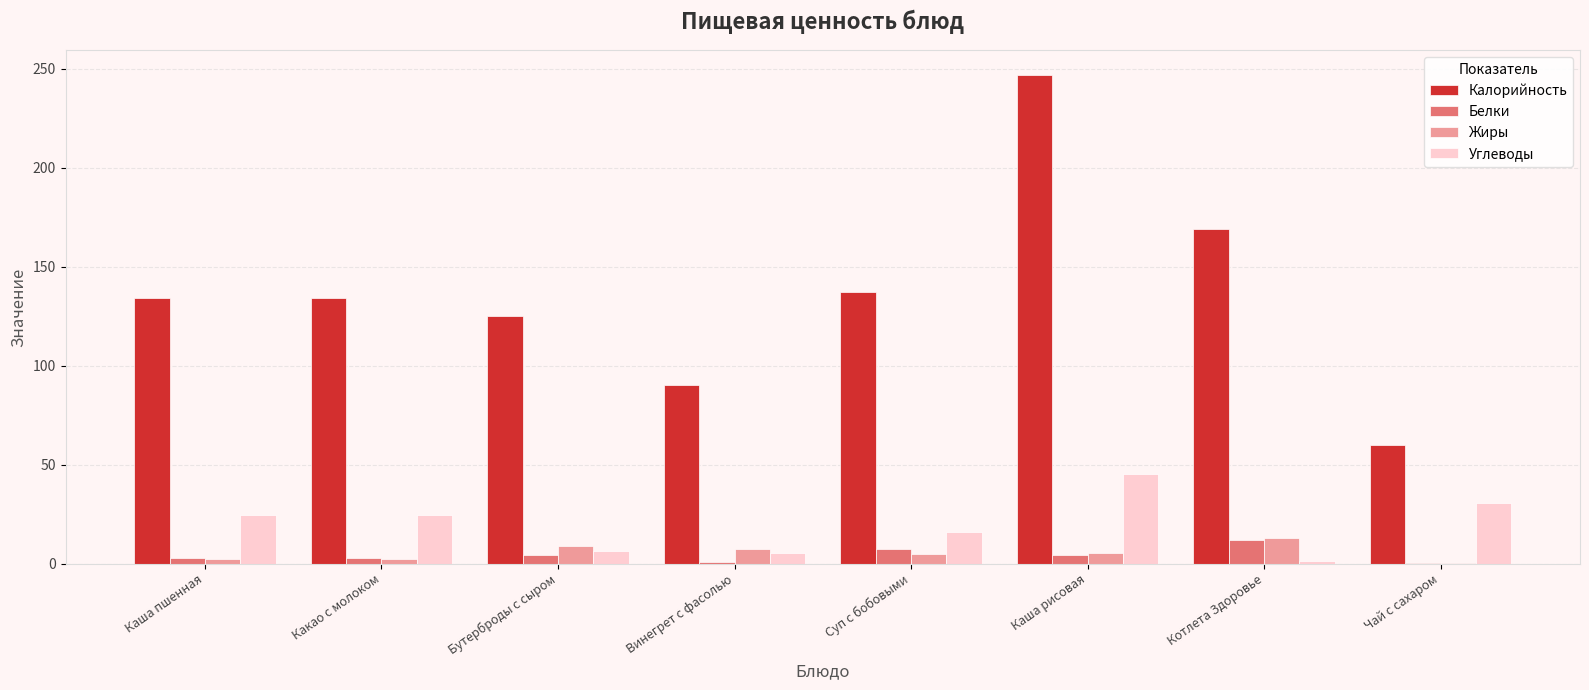

At which category is the sum across all series the highest?

Каша рисовая